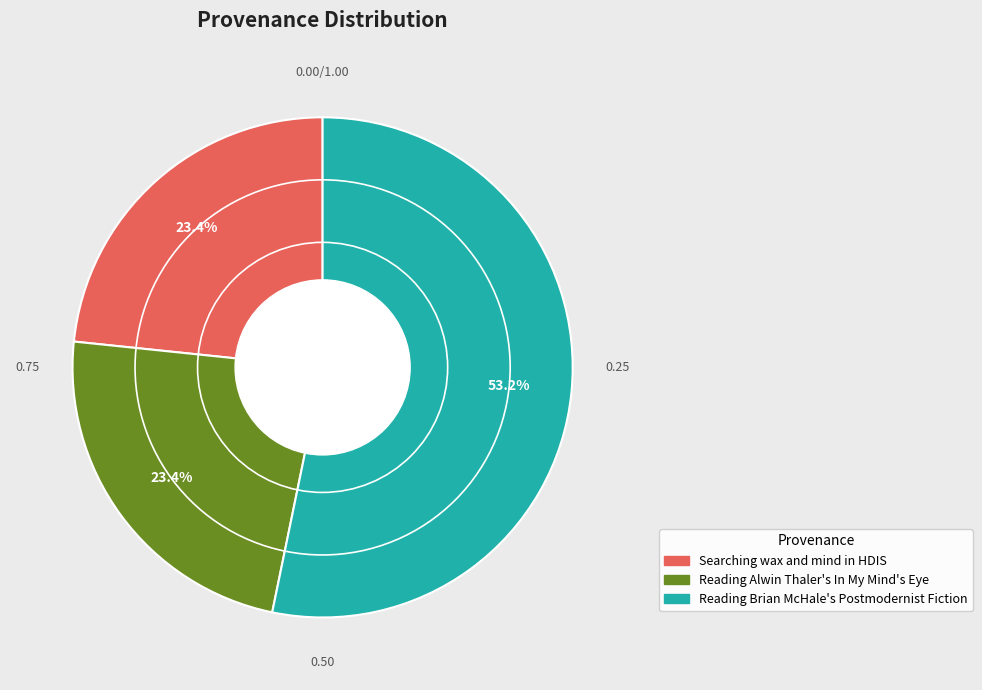

Which slice represents more than half of the pie?

Reading Brian McHale's Postmodernist Fiction